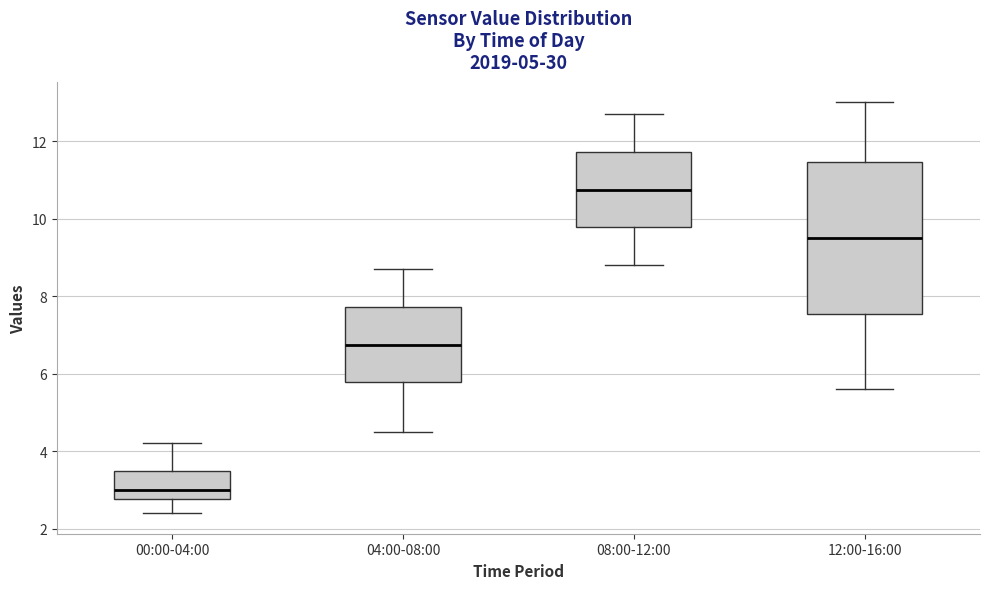

Reading left to right, transcribe this box plot: for each box, give where its median line is, the range the box spans, and where its two whiskers end, as read against the y-axis. The values are not printed on the chart, so give them approximately, as read against the axis.

00:00-04:00: median 3.0, box 2.8 to 3.6, whiskers 2.4 to 4.2
04:00-08:00: median 6.8, box 5.8 to 7.8, whiskers 4.6 to 8.8
08:00-12:00: median 10.8, box 9.8 to 11.8, whiskers 8.8 to 12.8
12:00-16:00: median 9.6, box 7.6 to 11.4, whiskers 5.6 to 13.0